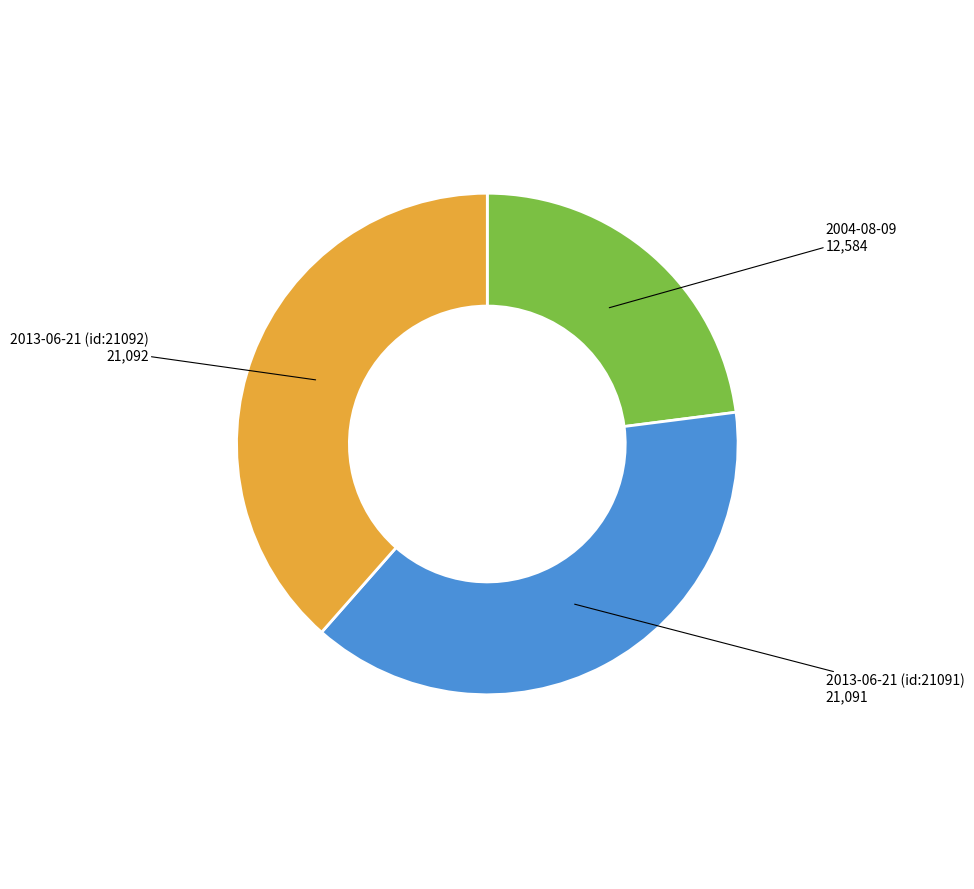

What is the smallest slice in the pie chart?

2004-08-09